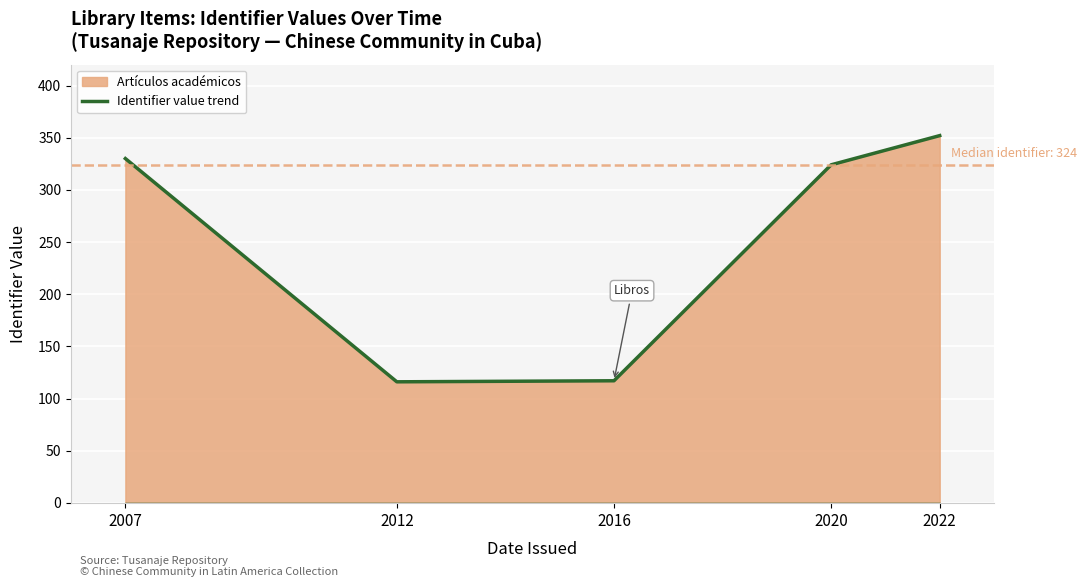

How many values are below 324?

2